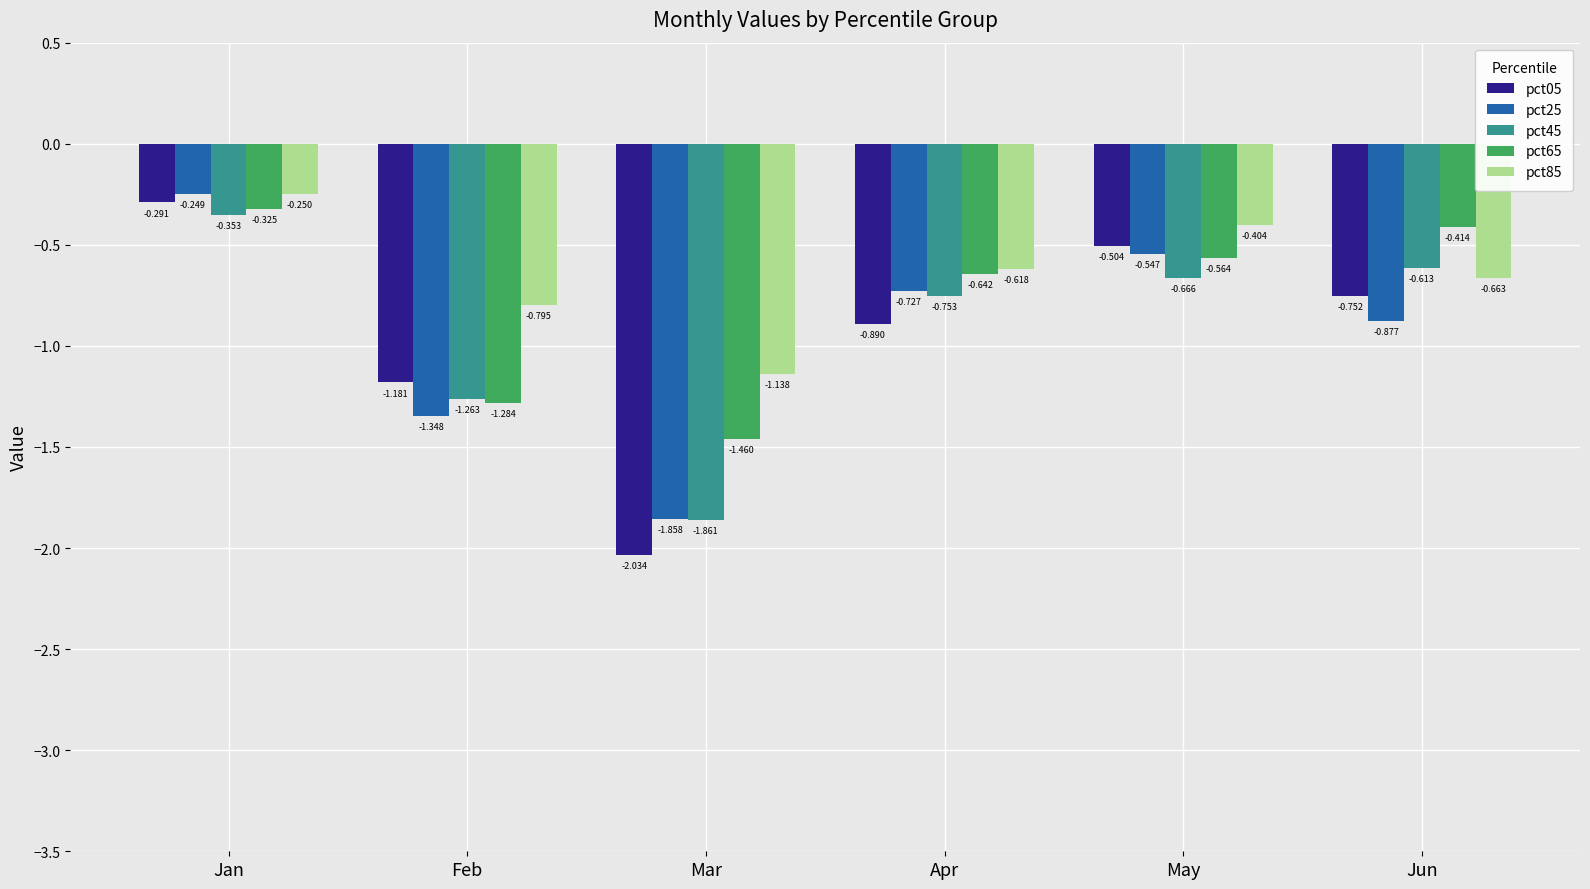

The pct65 series shows -0.8 at May. True or false?

False